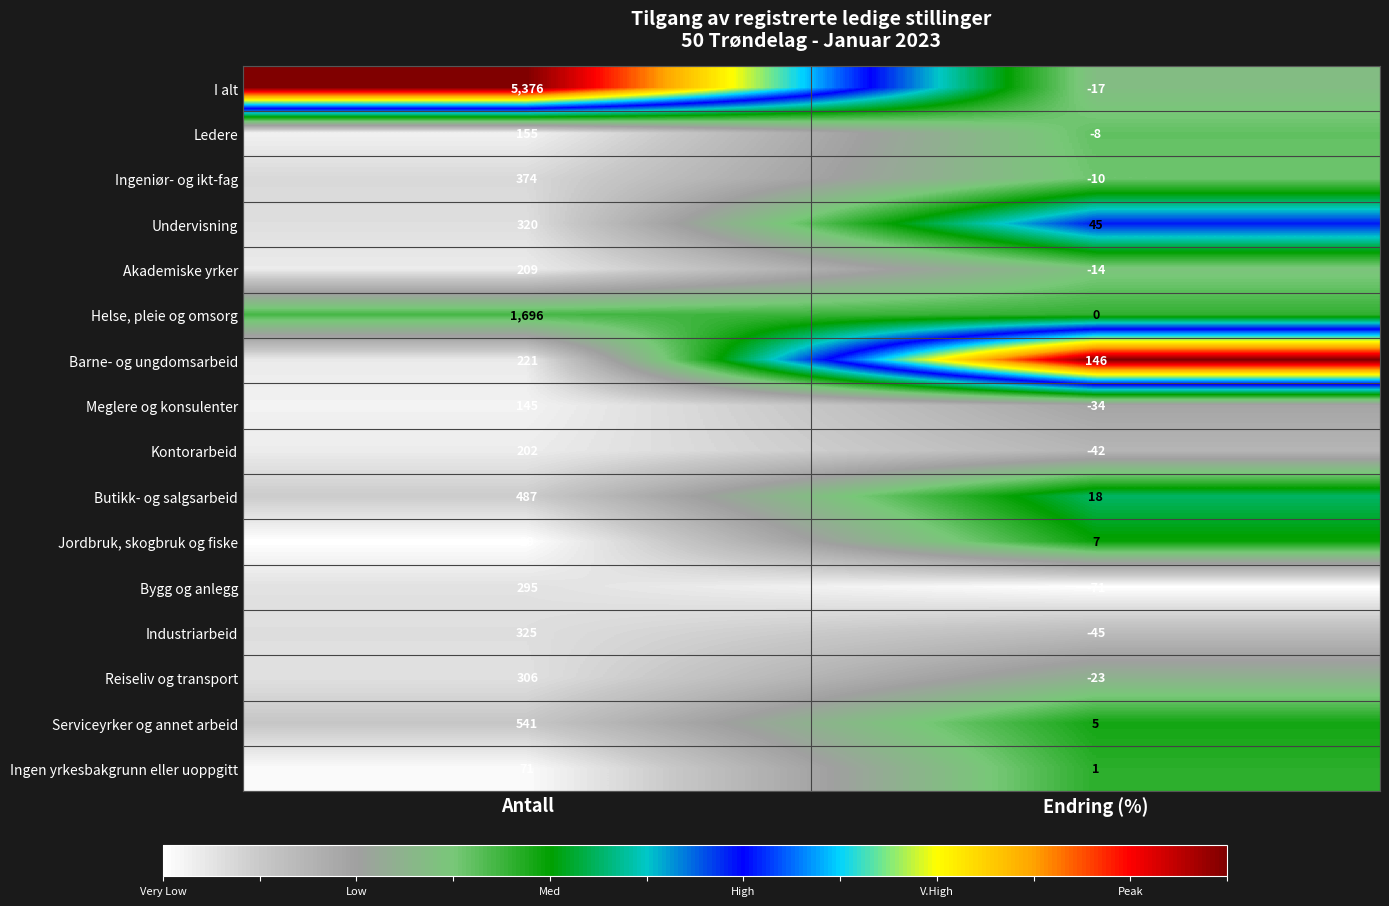

What is the sum of all Kontorarbeid values?

160